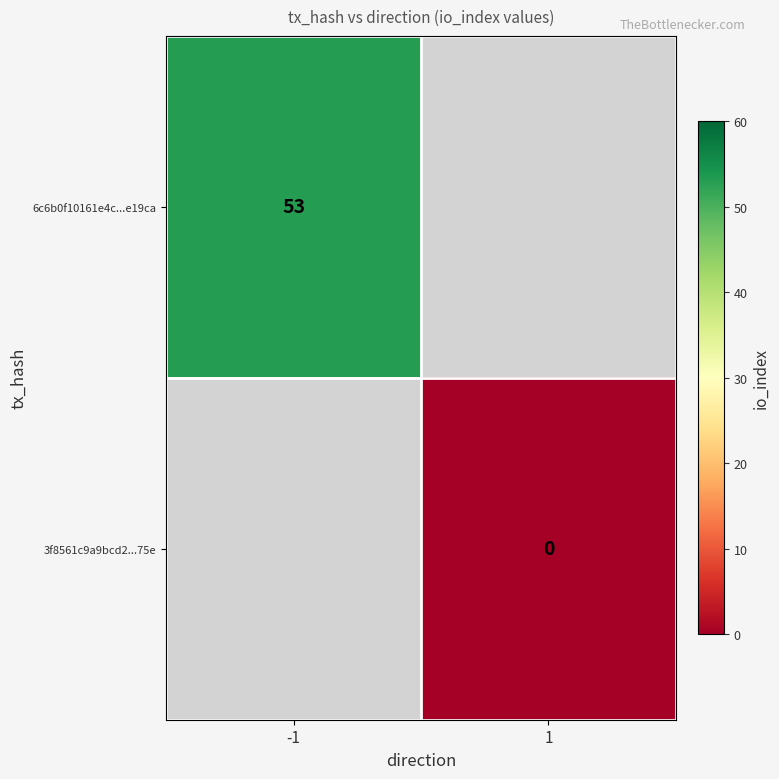

Which category has the highest value in the 3f8561c9a9bcd2...75e series?

-1